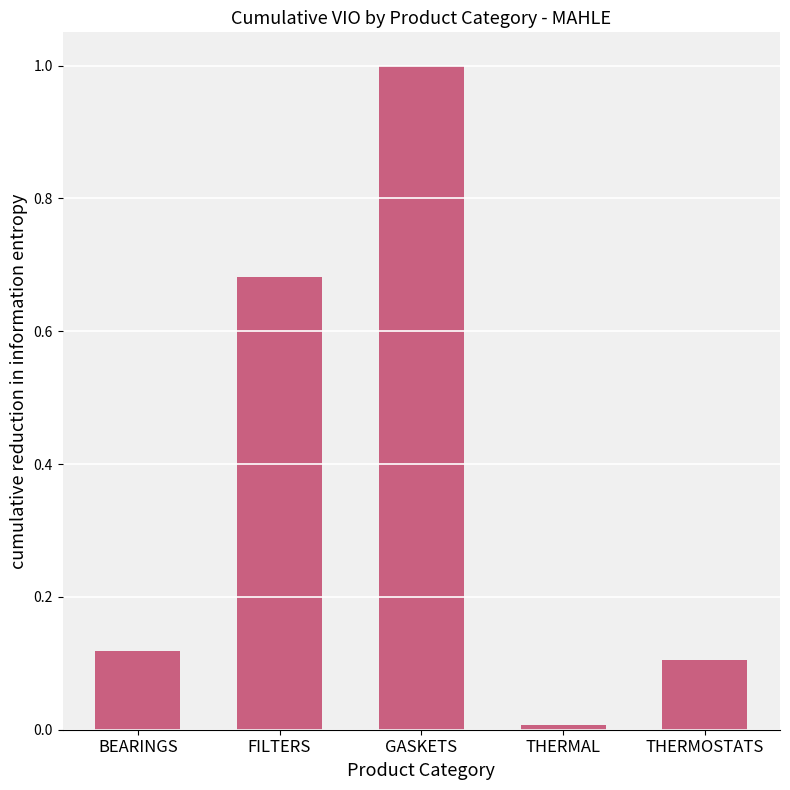

What is the average value?

0.4